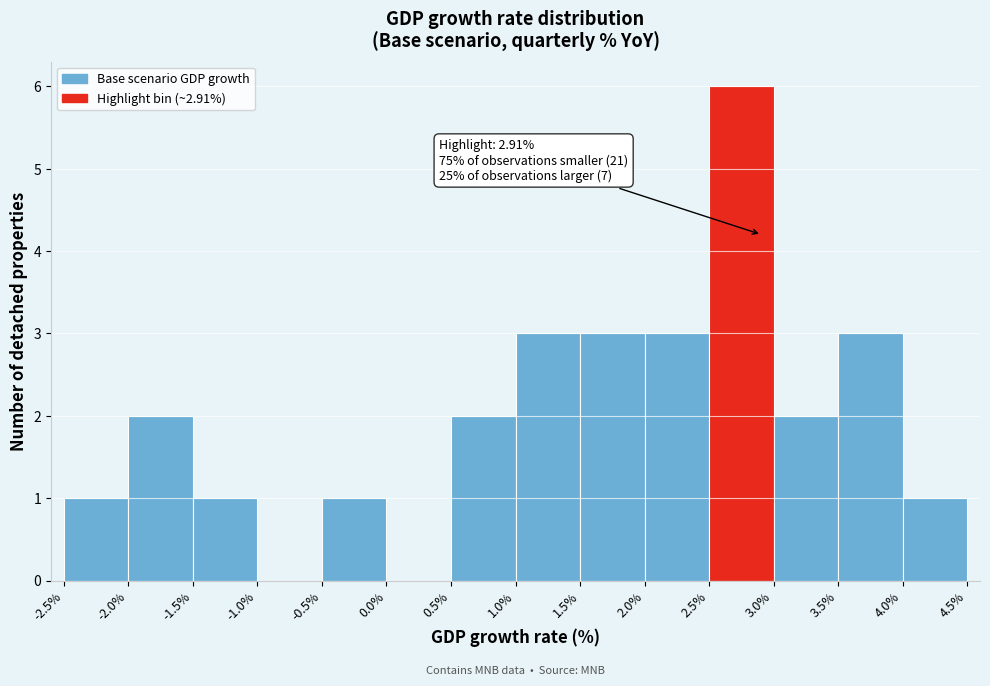

Over which range of the x-axis is the bar tallest?

2.5% to 3.0%